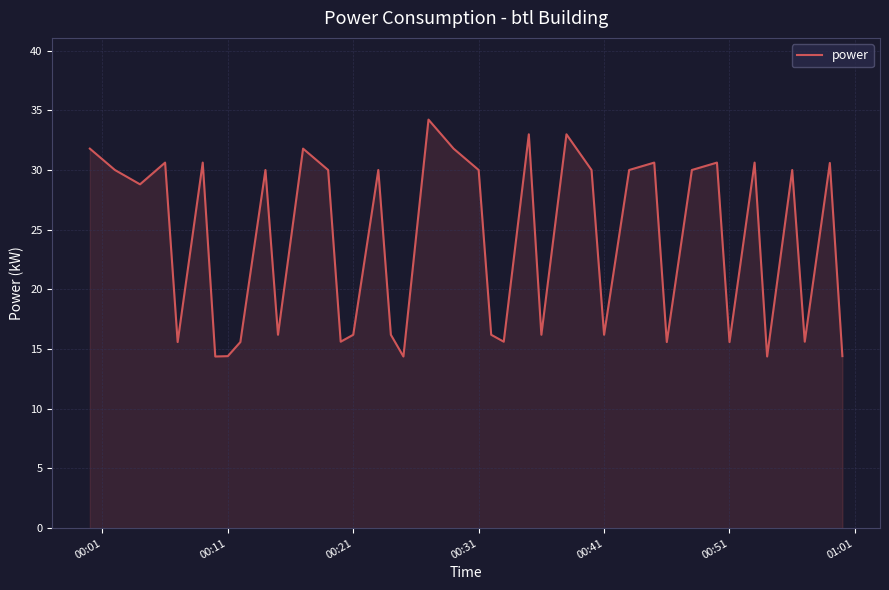

What is the greatest value displayed?

34.2